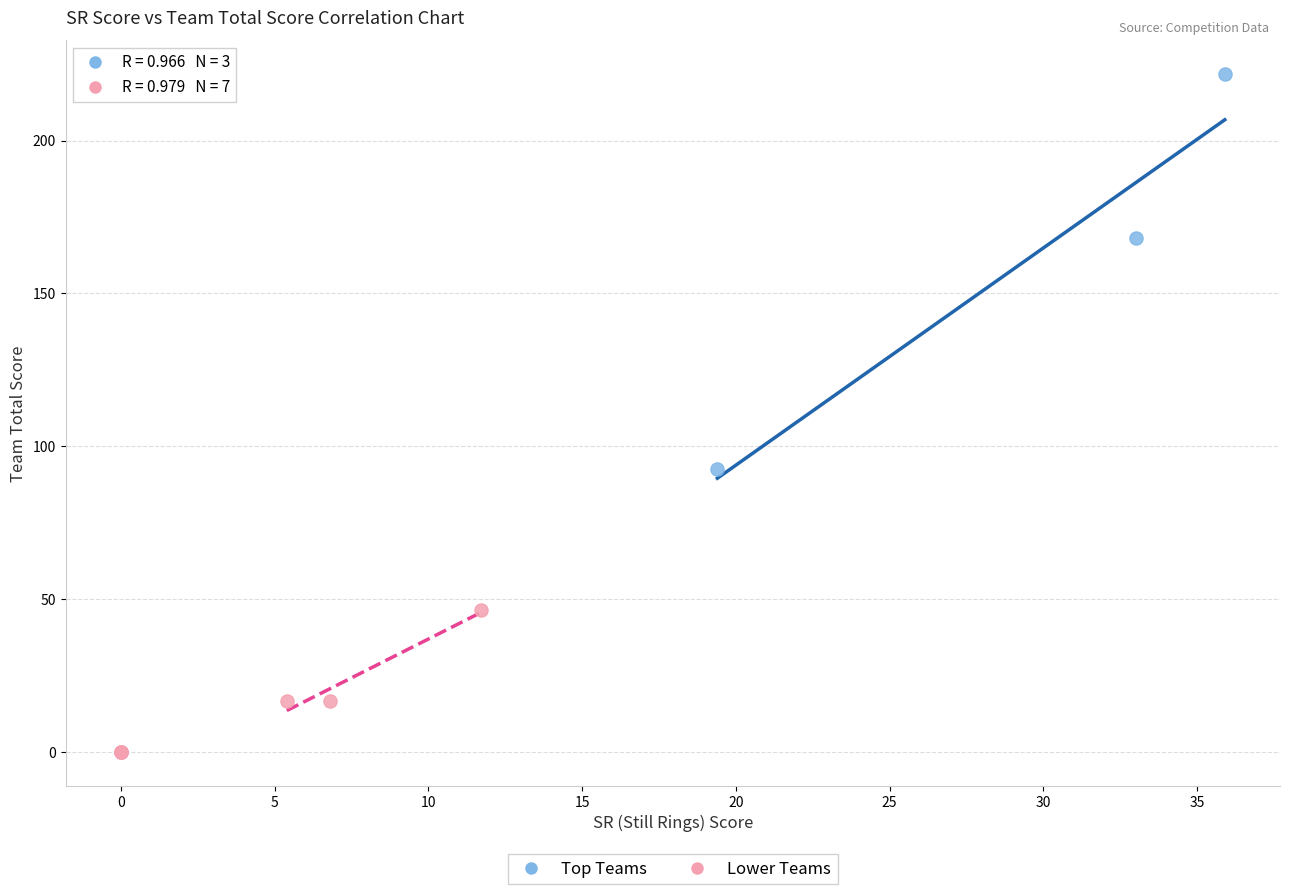

Which series contains the highest Y value?

Top Teams